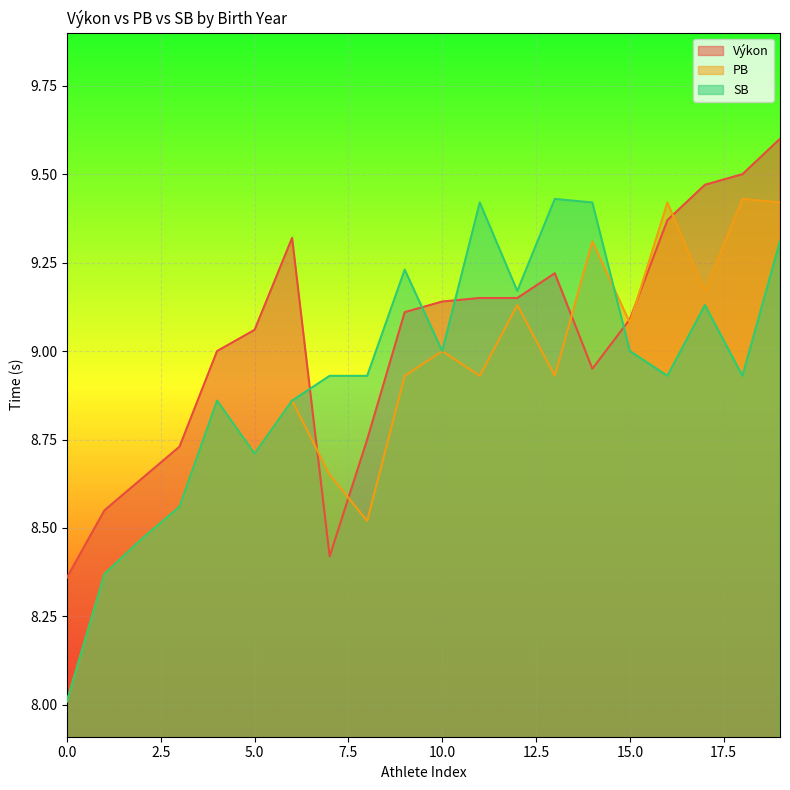

Which series has the largest range (max minus min)?

PB